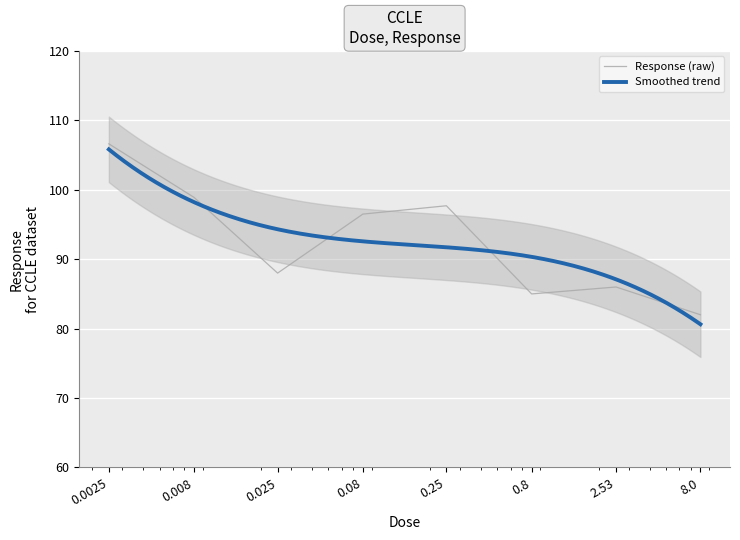

Rank the categories by value from highest to lowest.

0.0025, 0.008, 0.25, 0.08, 0.025, 2.53, 0.8, 8.0